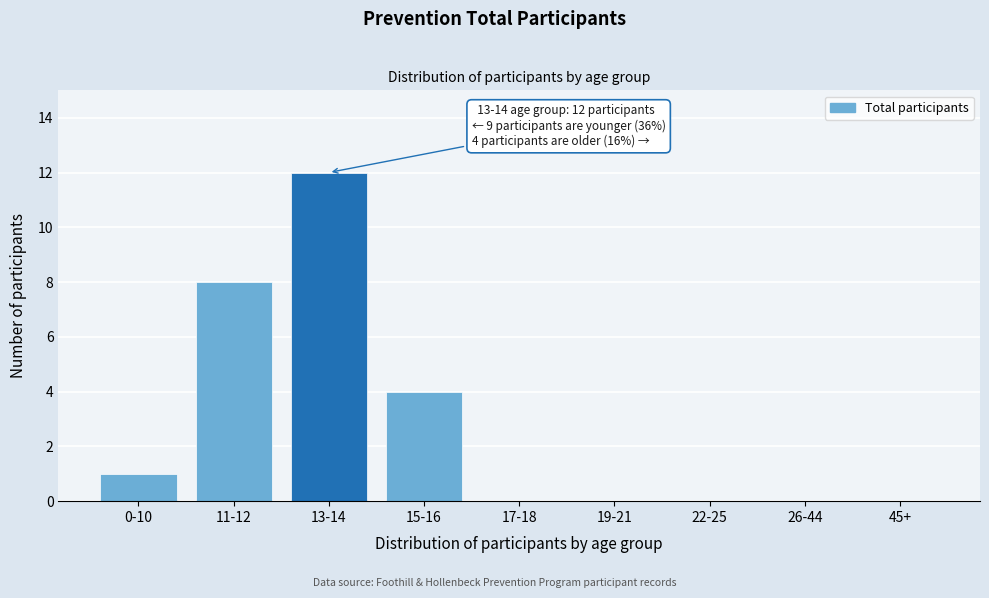

Reading left to right, list all the values displayed in this chart.

0-10=1	11-12=8	13-14=12	15-16=4	17-18=0	19-21=0	22-25=0	26-44=0	45+=0